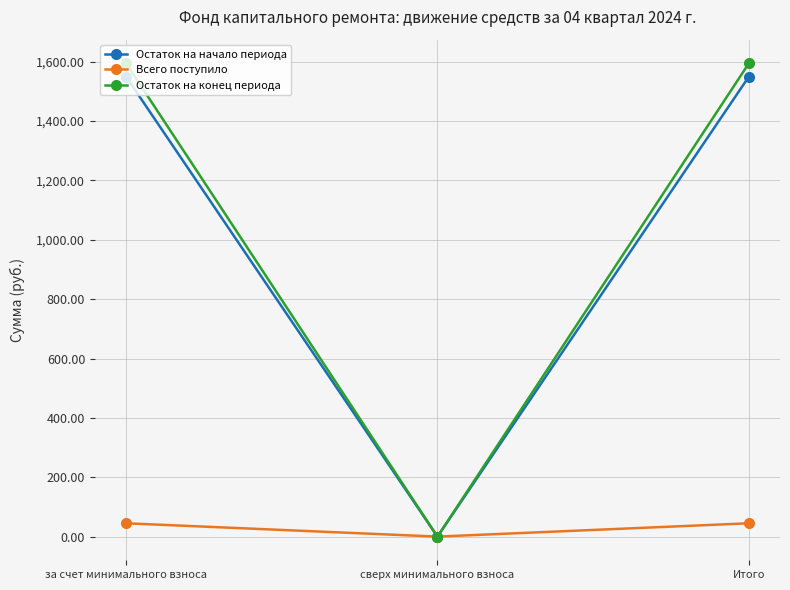

The value of Остаток на конец периода at за счет минимального взноса is 1594.5. True or false?

True